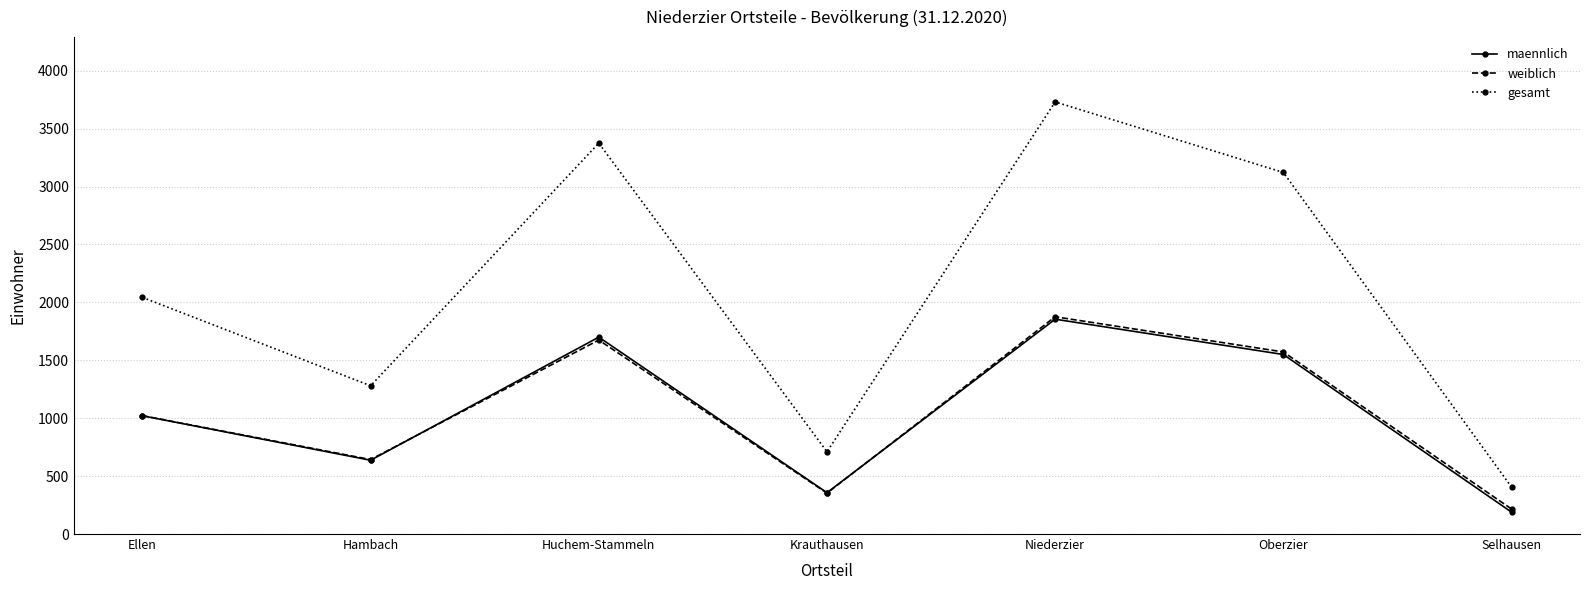

True or false: gesamt and weiblich intersect in this chart.

False